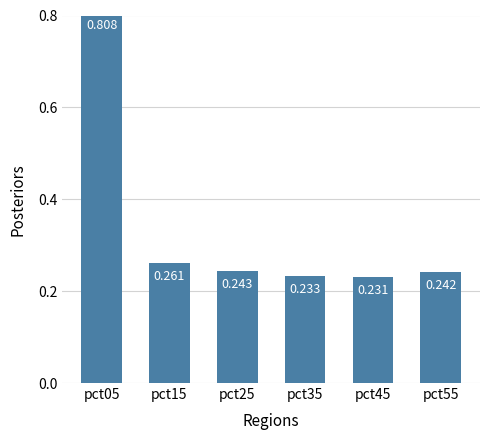

What is the difference between the values at pct05 and pct35?

0.6